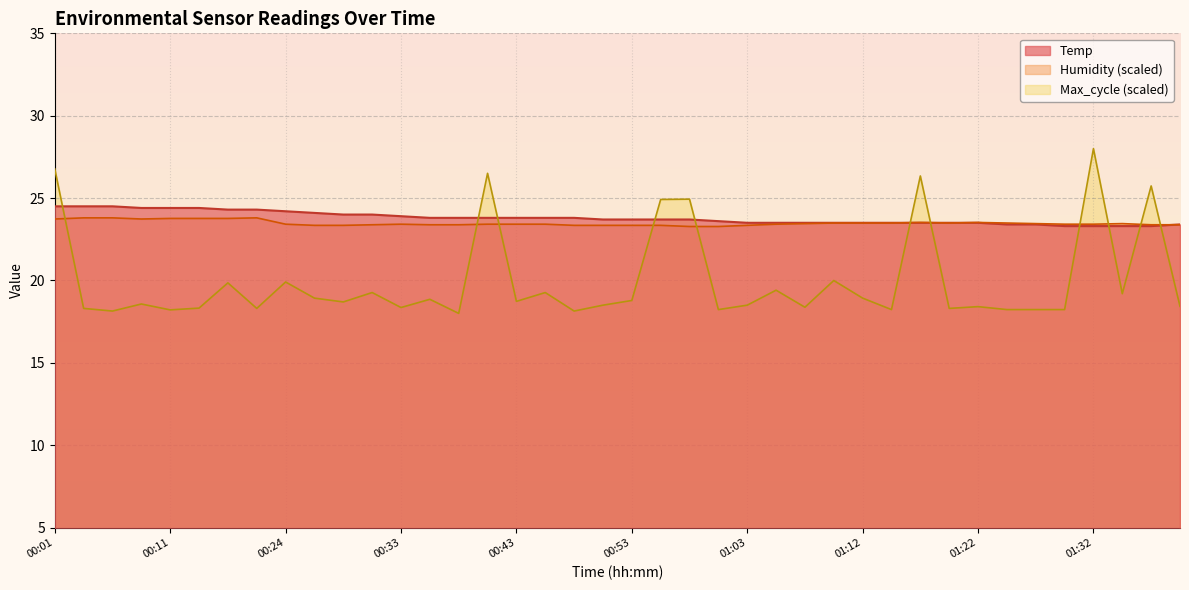

The value of Temp at 00:41 is 23.8. True or false?

True